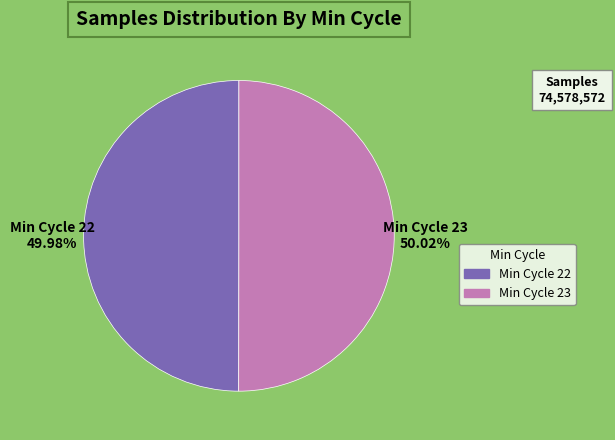

Is there any slice that represents more than half of the pie?

Yes